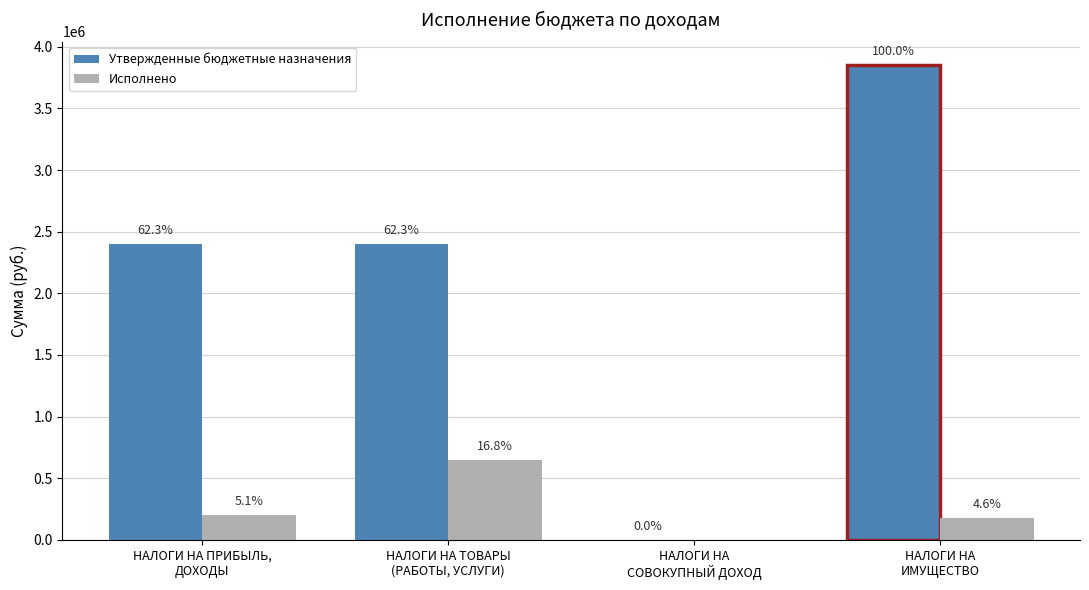

Reading right to left, transcribe all the data shown in this chart.

Утвержденные бюджетные назначения: 3850000.0	200.0	2398934.0	2400000.0
Исполнено: 175415.3	0.0	644971.3	198197.6